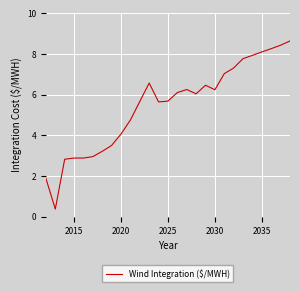

What is the minimum value shown in the chart?

0.4